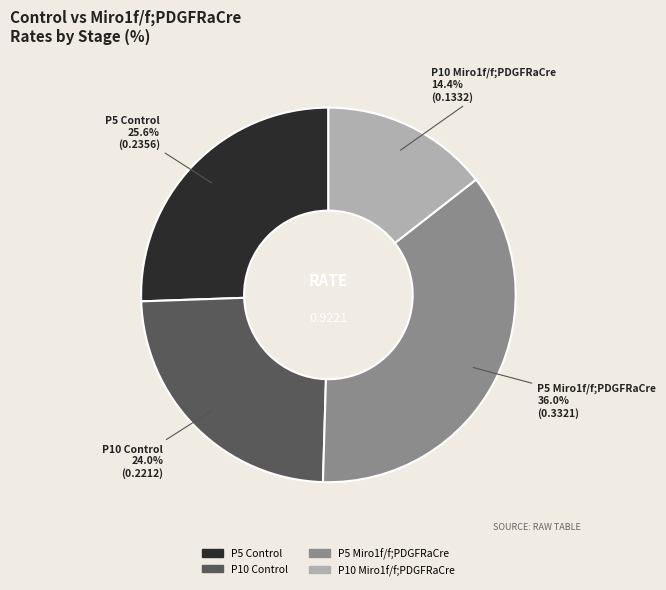

True or false: P5 Miro1f/f;PDGFRaCre accounts for 36% of the total.

True